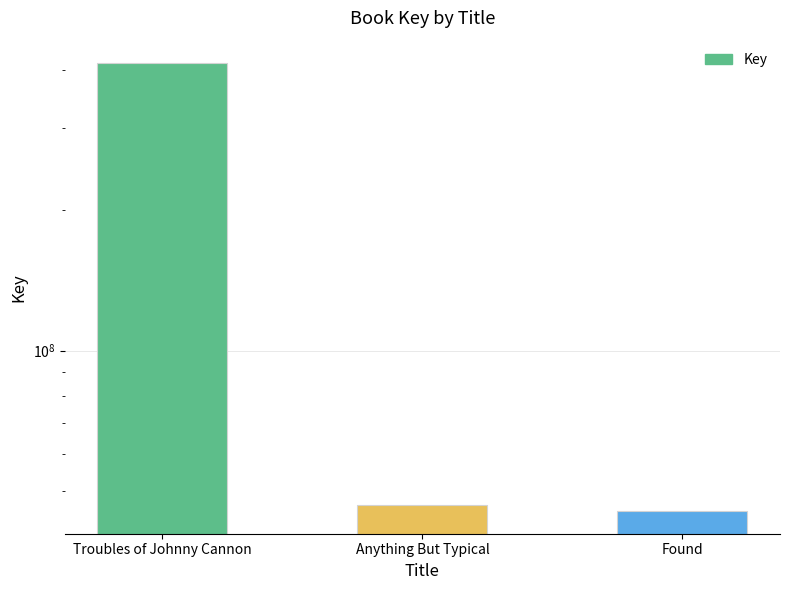

At which category does the chart reach its minimum across all series?

Found